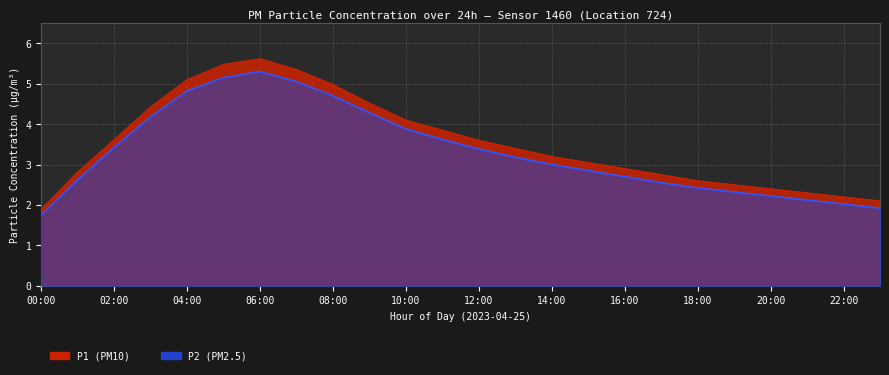

What position from the right is 04:00?

20